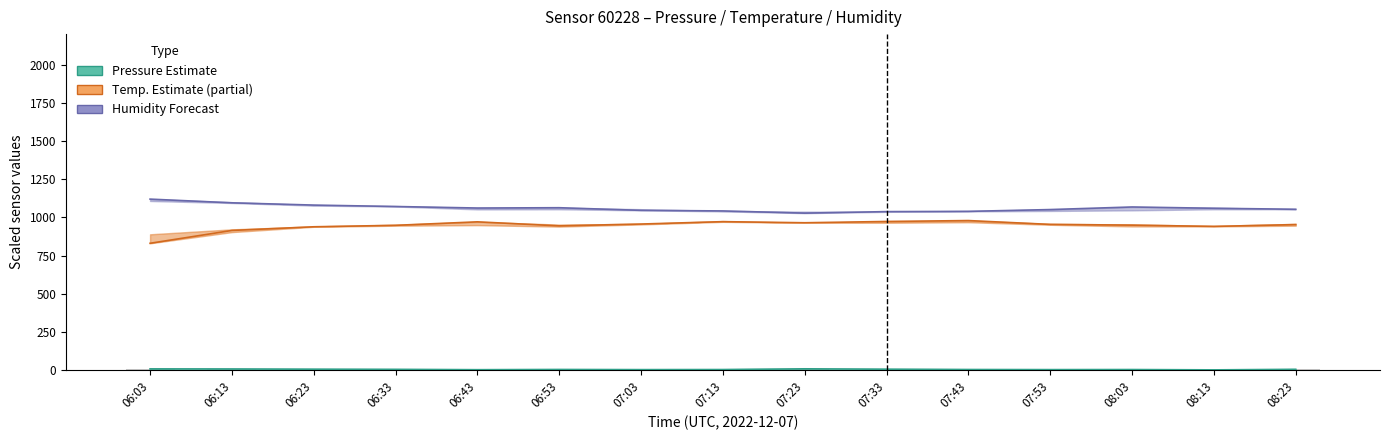

What is the difference between the Pressure Estimate values at 07:13 and 08:23?

1.9